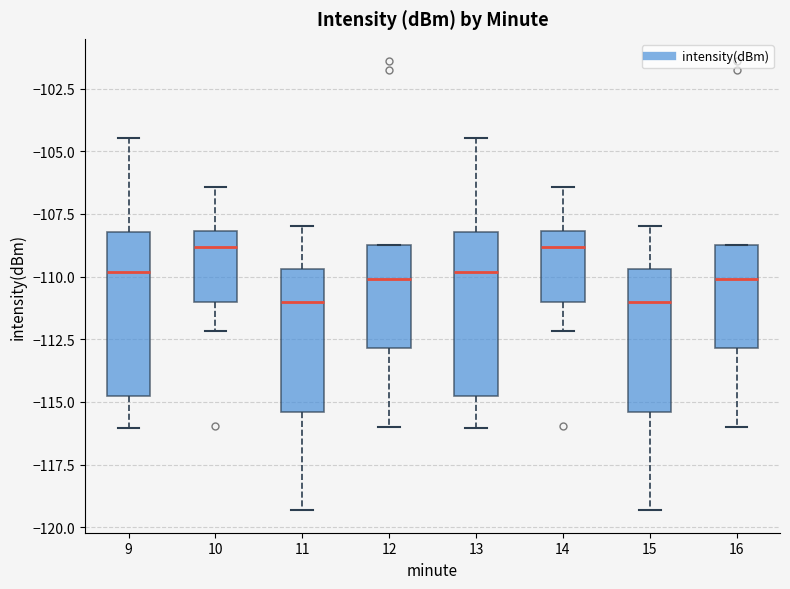

Where is the upper edge of the box at x = 14 on the y-axis? The values are not printed on the chart, so give them approximately, as read against the axis.

-108.0